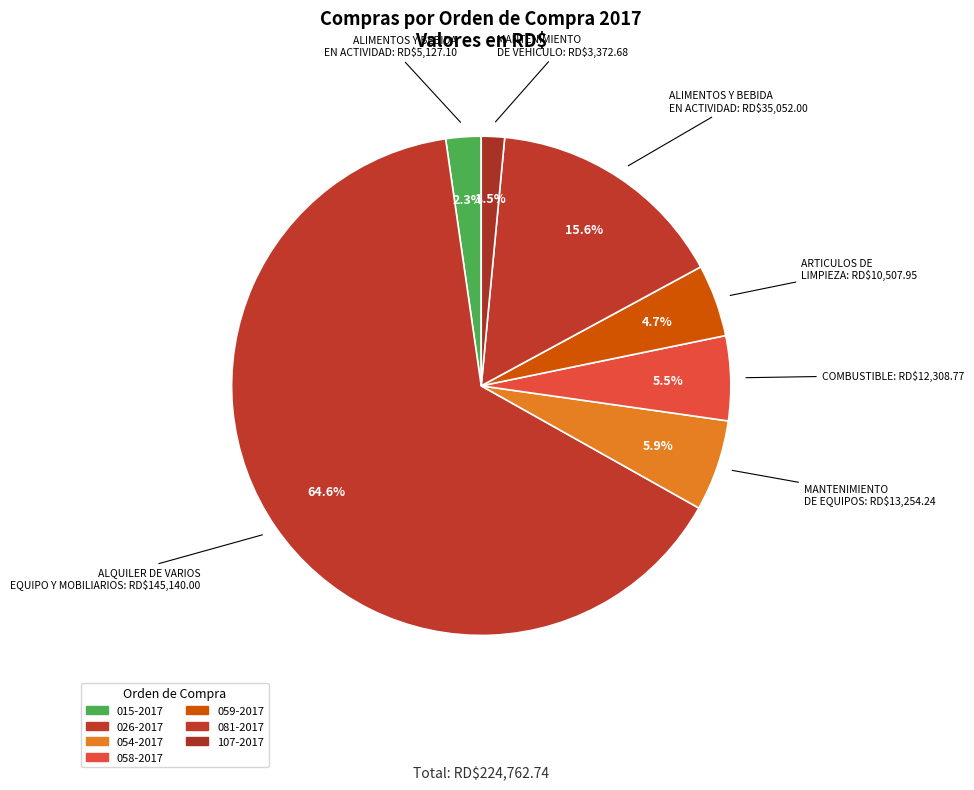

What percentage is the 054-2017 slice, to the nearest percent?

6%